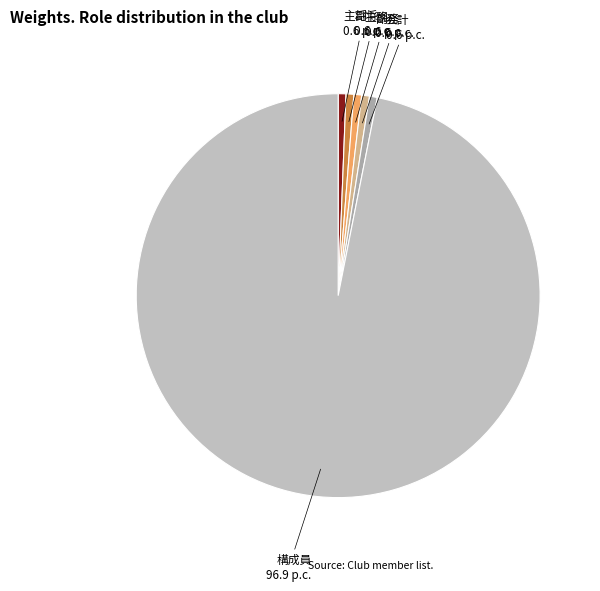

Combined, do 副将 0.6 p.c. and 主務 0.6 p.c. account for over 50%?

No